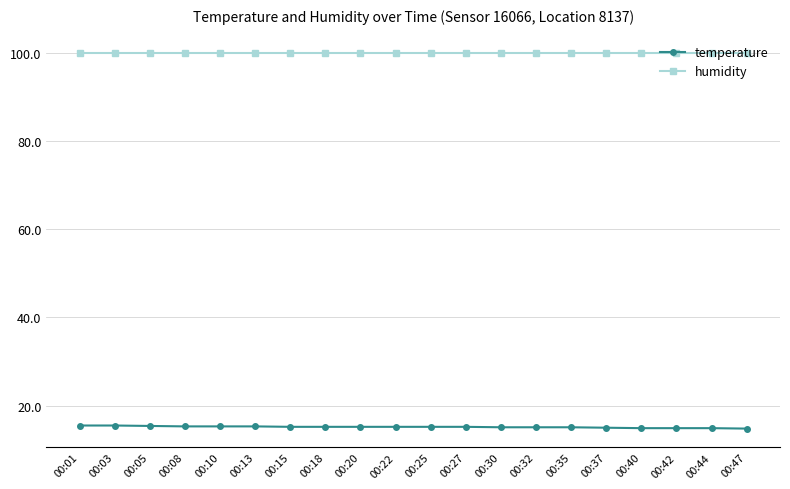

What is the difference between the maximum and second lowest values in the temperature series?

0.6